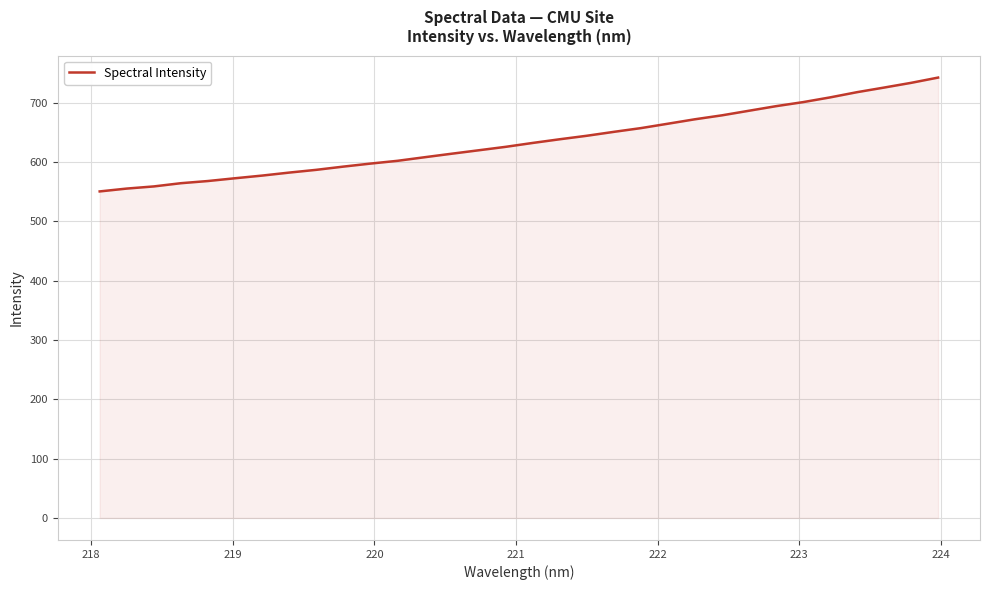

What is the difference between the maximum and minimum values?

192.0